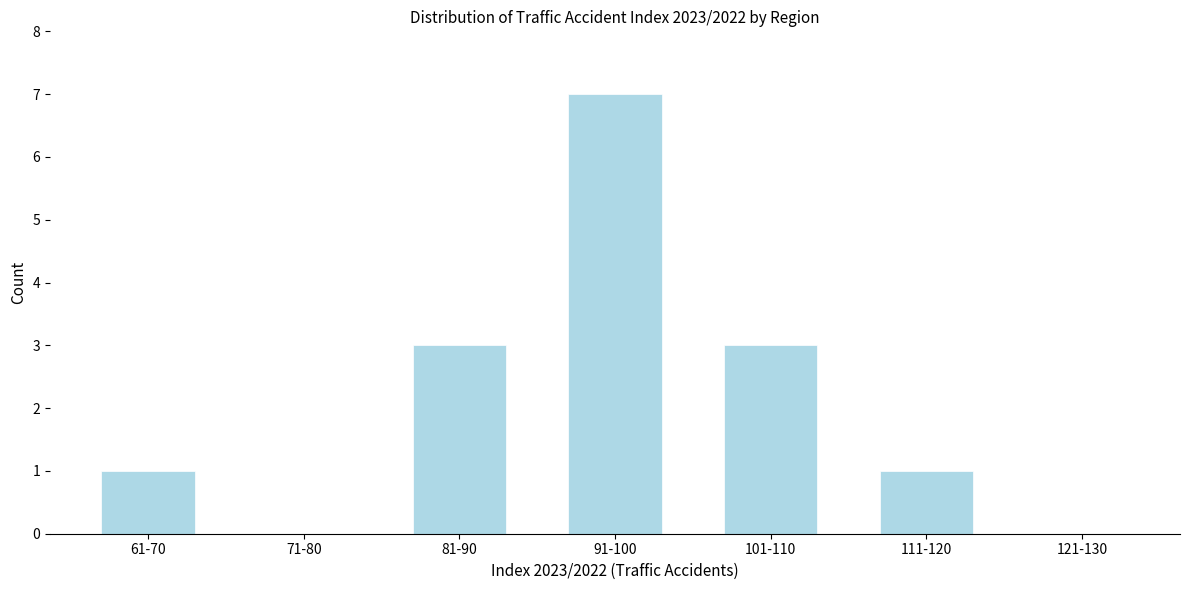

Reading left to right, transcribe all the data shown in this chart.

61-70=1	71-80=0	81-90=3	91-100=7	101-110=3	111-120=1	121-130=0